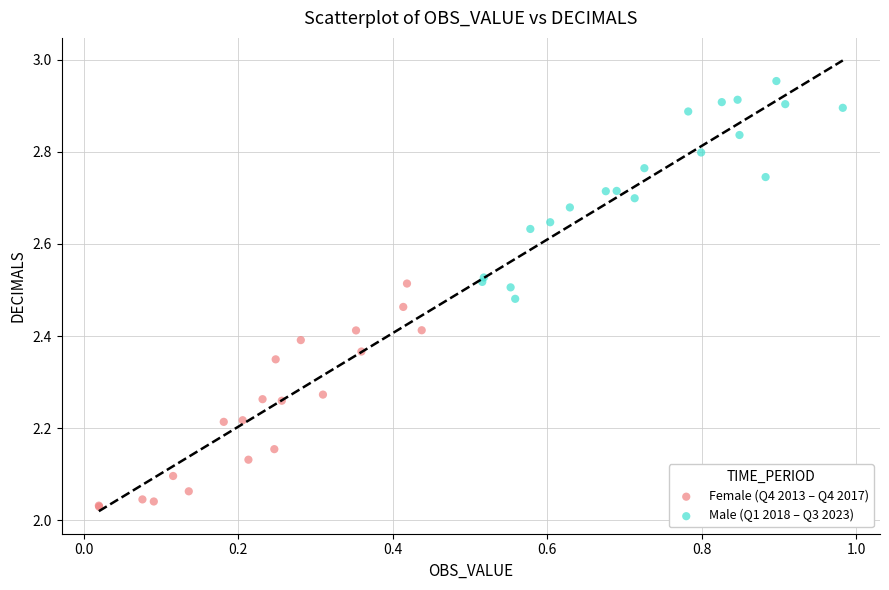

Which series reaches the minimum Y coordinate?

Female (Q4 2013 – Q4 2017)